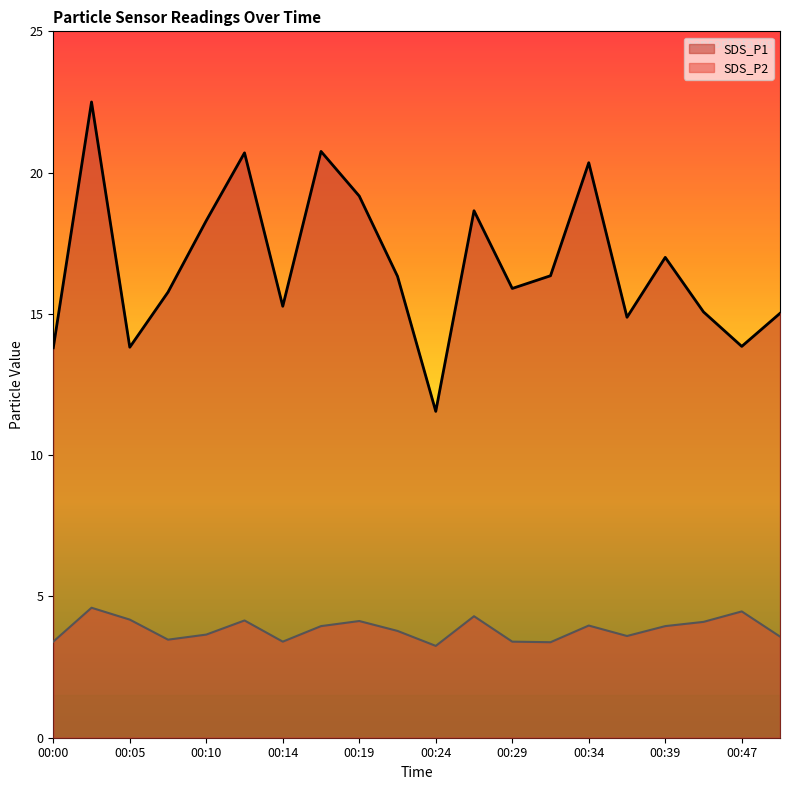

What is the difference between the second highest and minimum values in the SDS_P1 series?

9.2